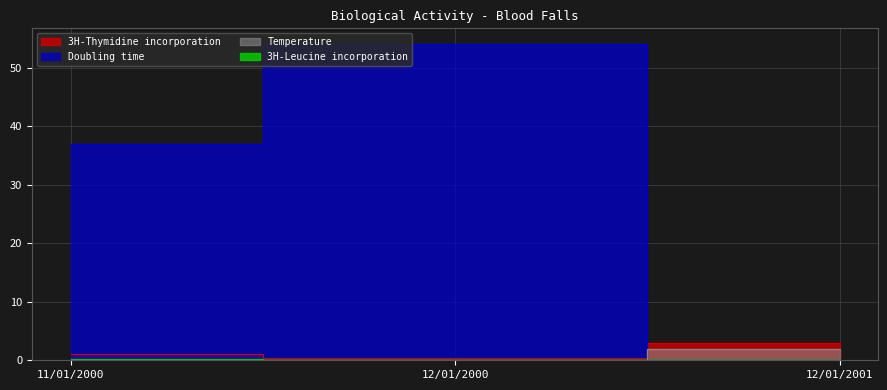

Reading left to right, transcribe all the data shown in this chart.

3H-Thymidine incorporation: 1.0	0.4	3.0
Temperature: 0.0	0.0	2.0
3H-Leucine incorporation: 0.2	0.1	0.0
Doubling time: 37.0	54.0	0.0